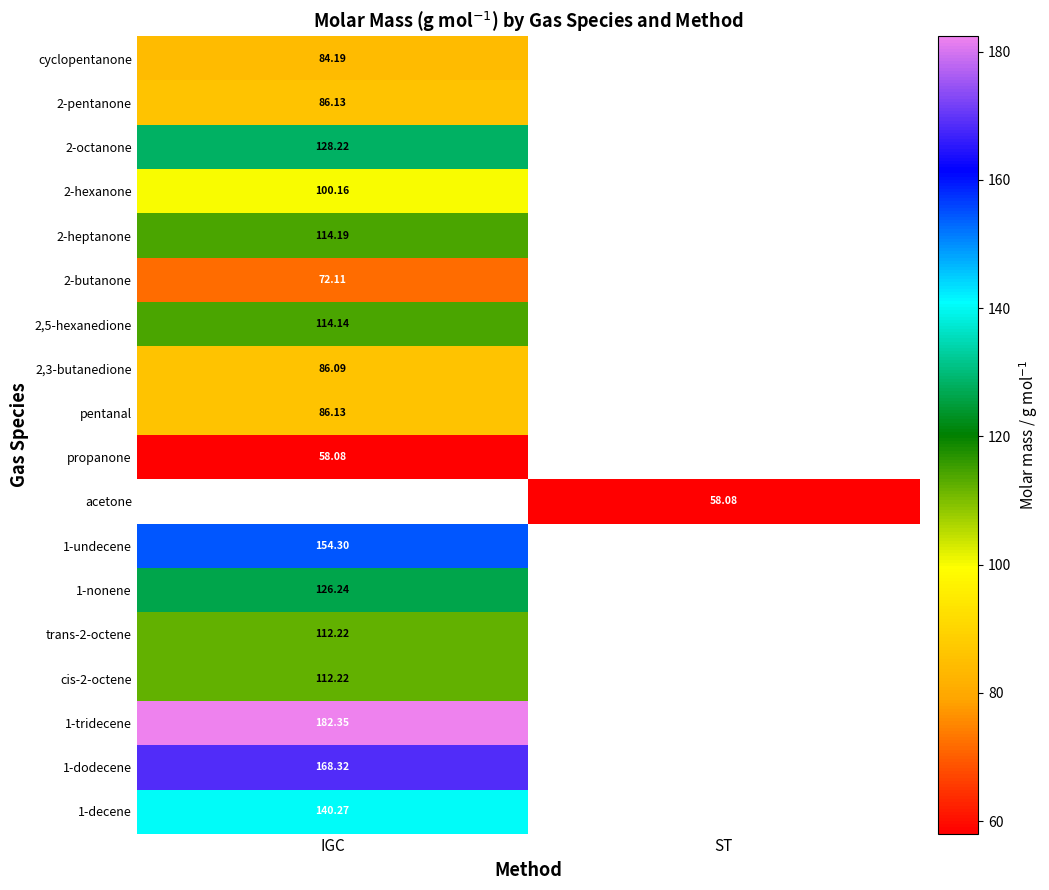

The value of 1-dodecene at IGC is 168.3. True or false?

True